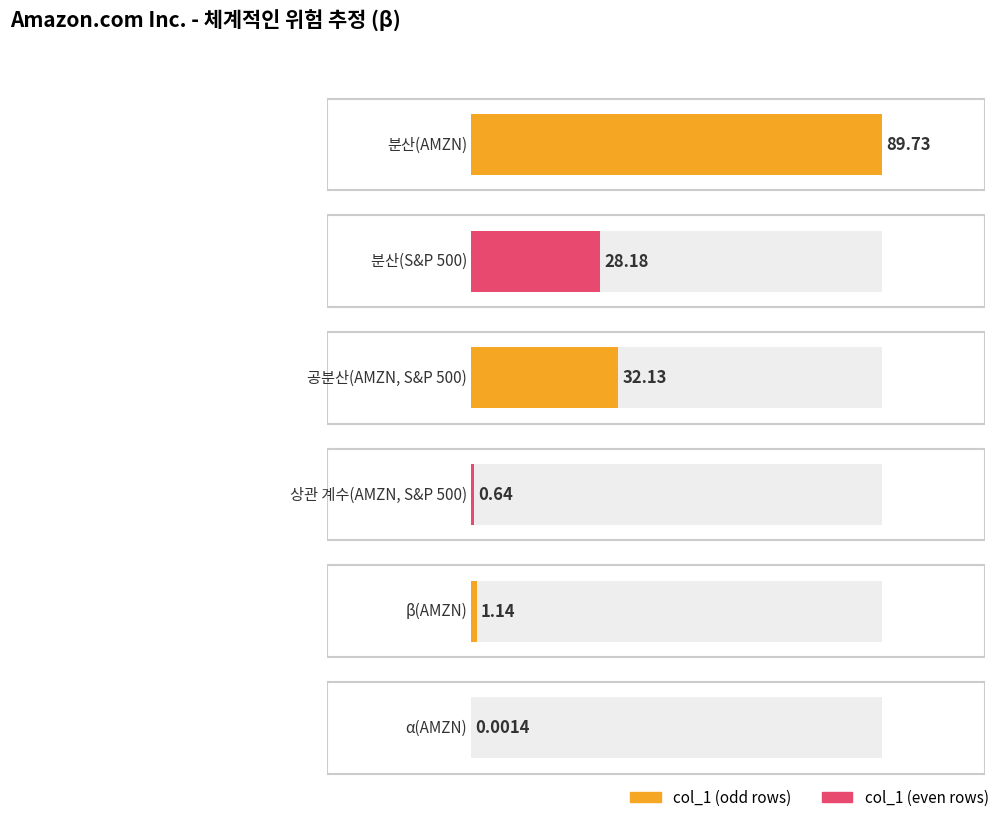

True or false: the data shows 8.4 at 분산(S&P 500).

False